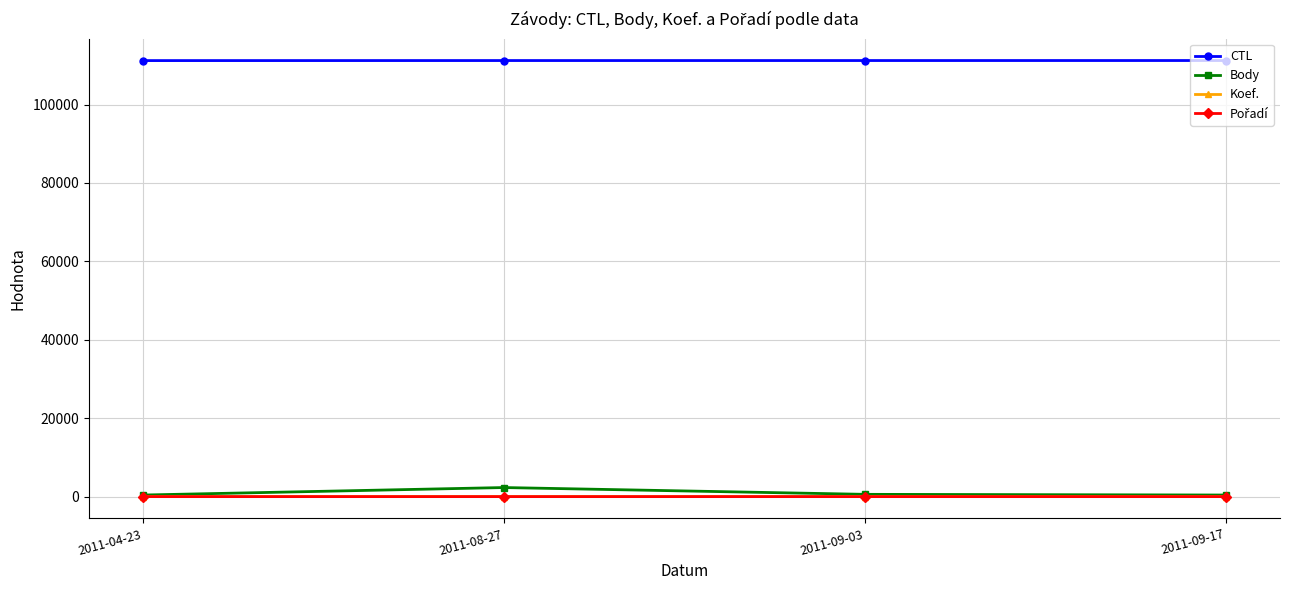

True or false: Body has more than 1 points higher than both neighbors.

False